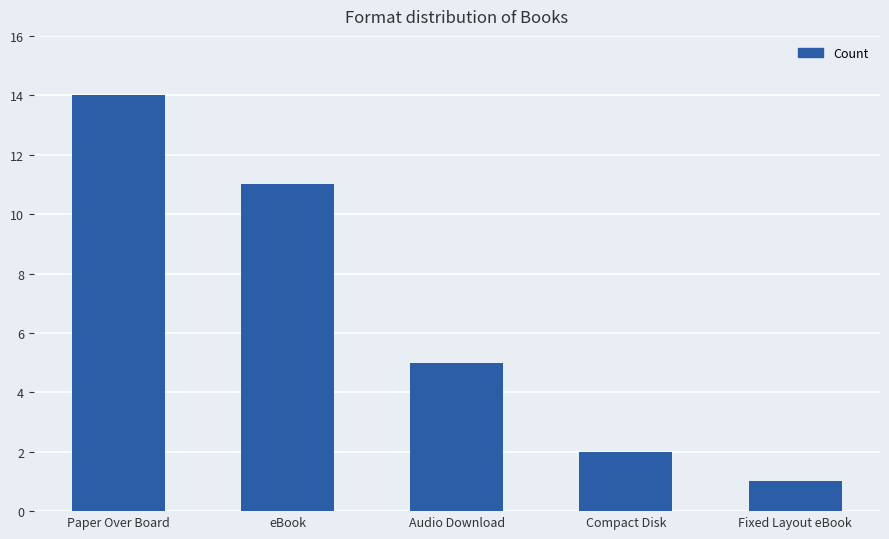

What is the minimum value shown in the chart?

1